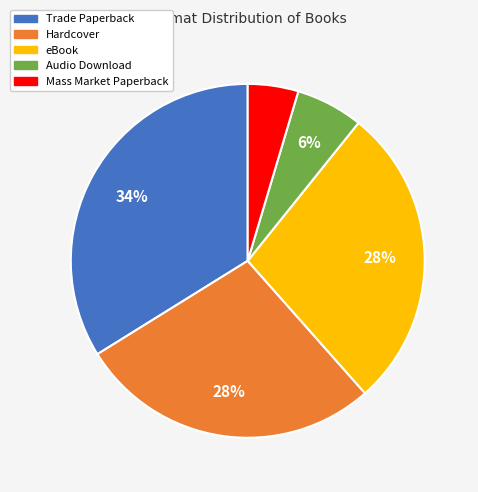

To the nearest percent, what is the difference between the largest and smallest slice percentages?

29%